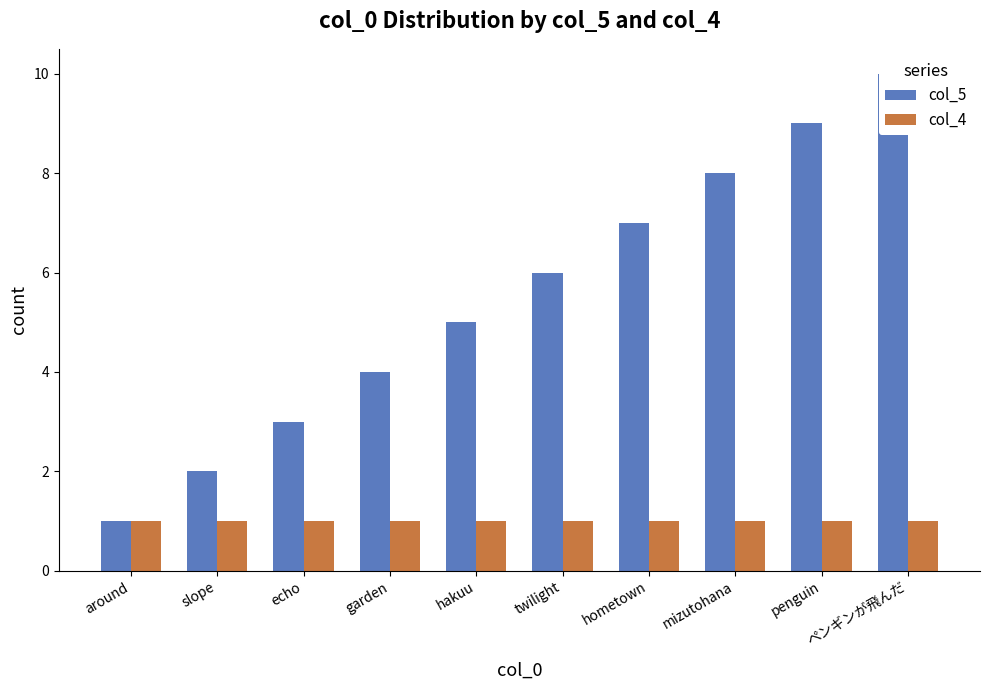

Reading left to right, list all the values displayed in this chart.

col_5: around=1	slope=2	echo=3	garden=4	hakuu=5	twilight=6	hometown=7	mizutohana=8	penguin=9	ペンギンが飛んだ=10
col_4: around=1	slope=1	echo=1	garden=1	hakuu=1	twilight=1	hometown=1	mizutohana=1	penguin=1	ペンギンが飛んだ=1